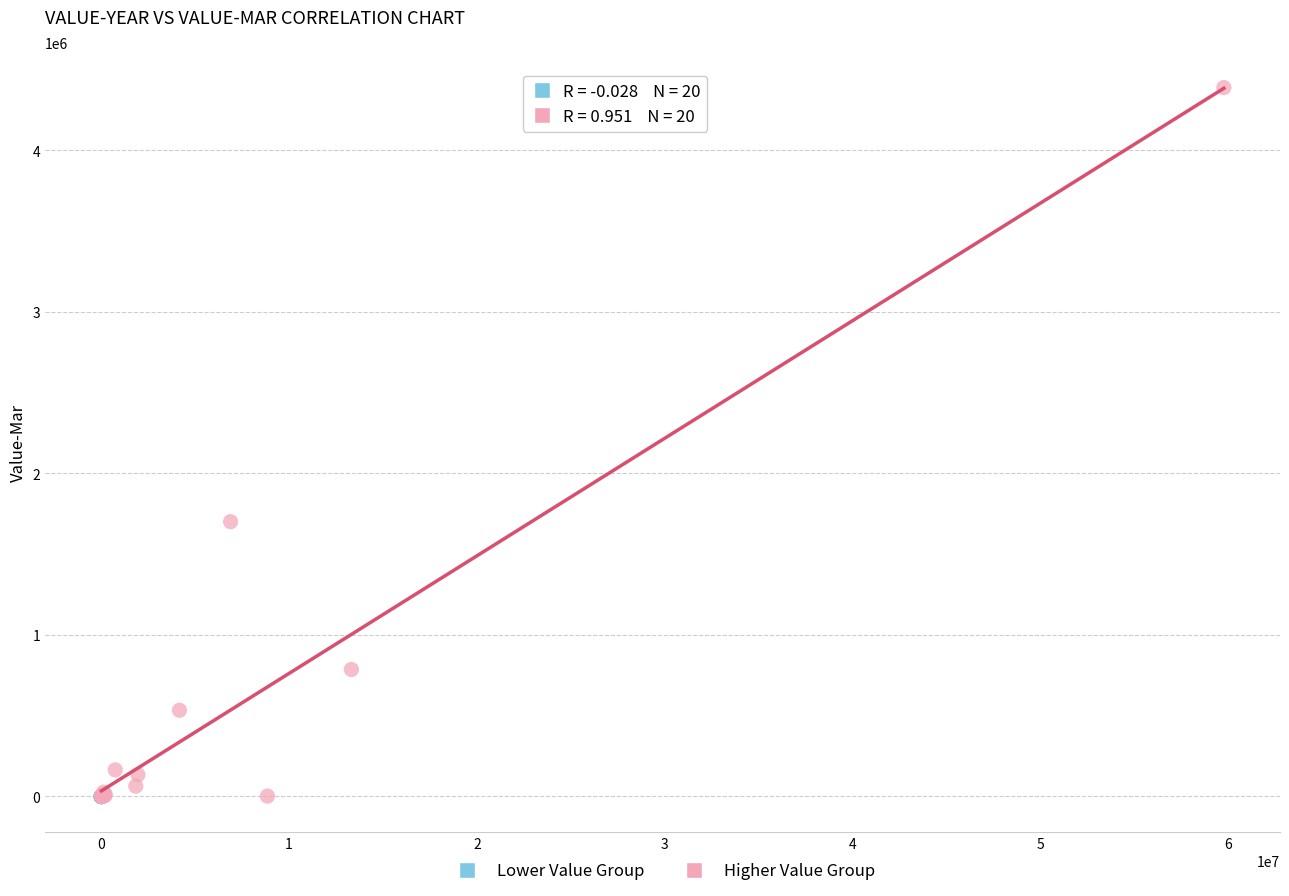

Which series has the largest Y range (max minus min)?

Higher Value Group